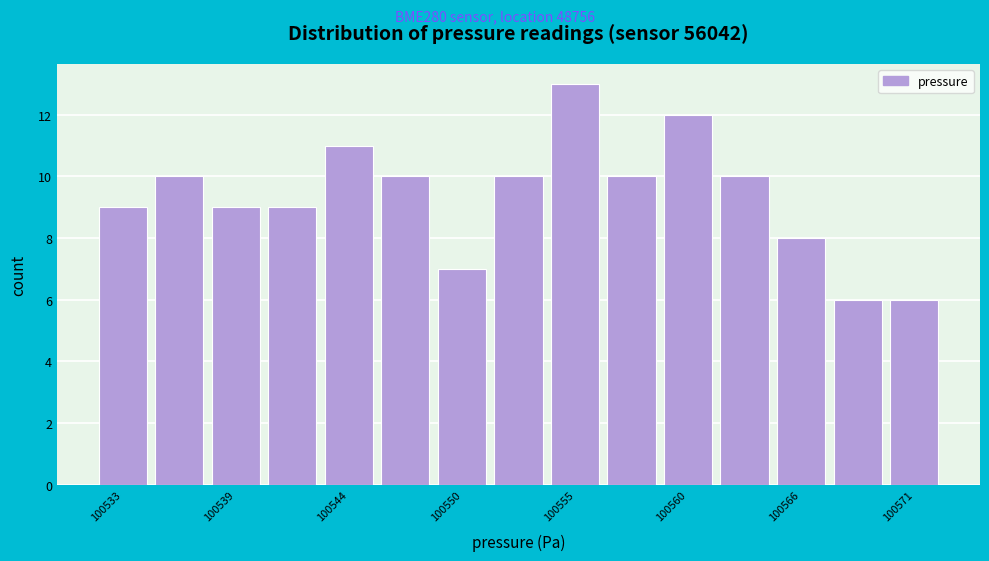

Read against the x-axis, roughly where is the centre of the tallest bar?

100555